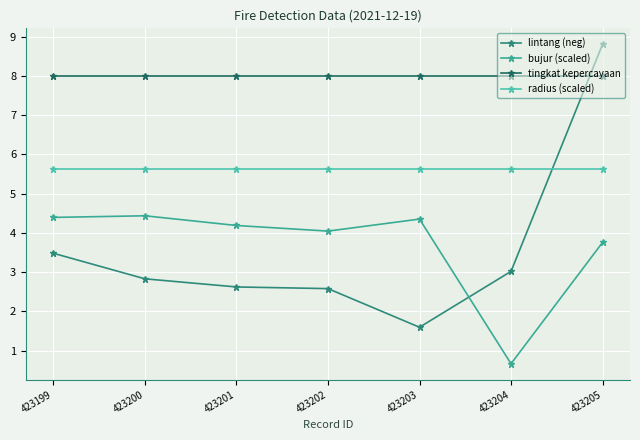

How many interior local valleys does the bujur (scaled) series have?

2